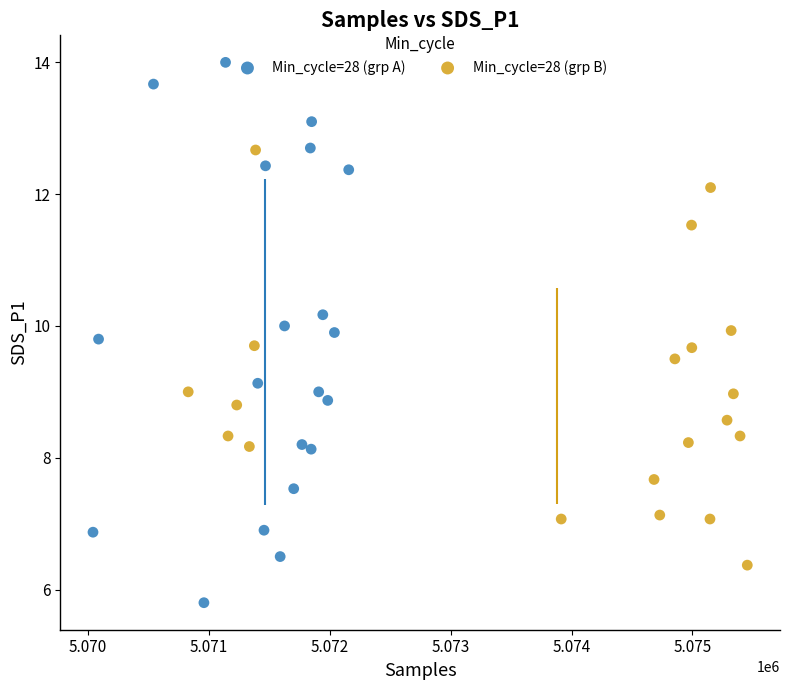

Which series has the widest spread of Y values?

Min_cycle=28 (grp A)